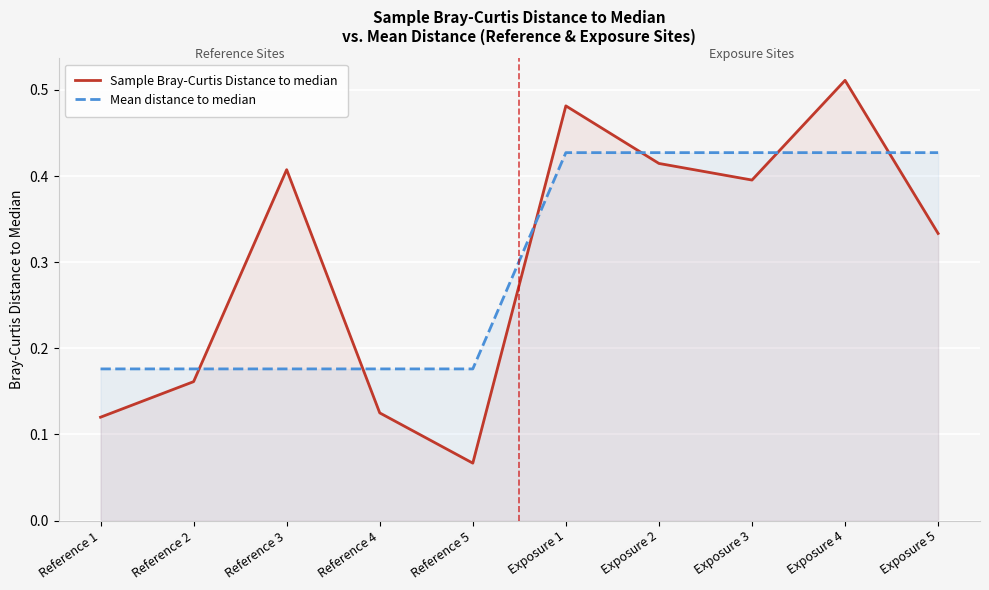

How many lines are shown in the chart?

2